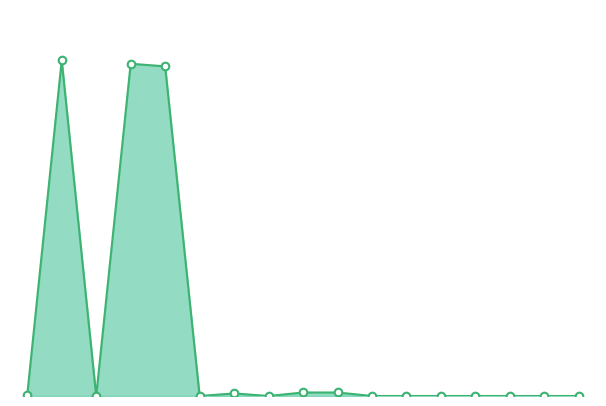

Is this an area chart (filled region under the line)?

Yes